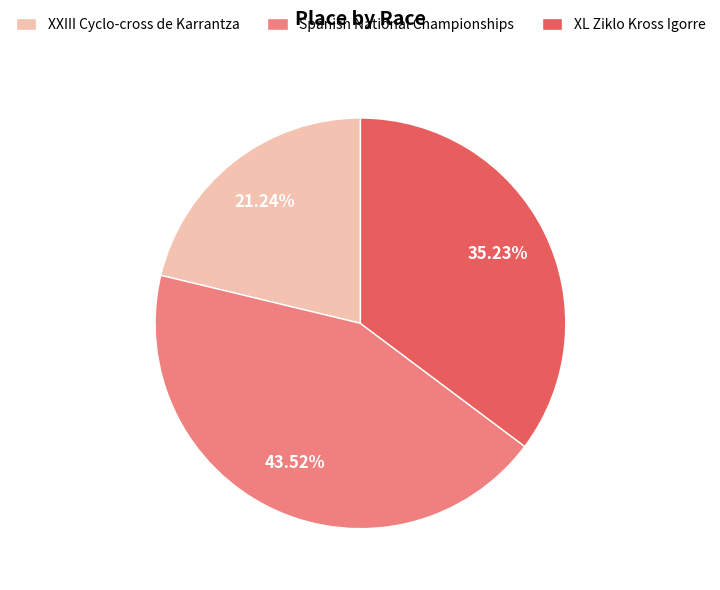

How many segments does this pie chart have?

3